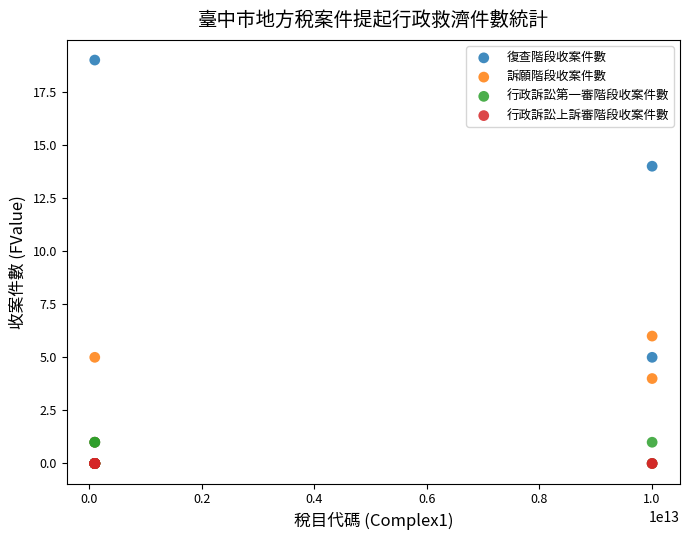

Across all series, what Y value is closest to 9?

6